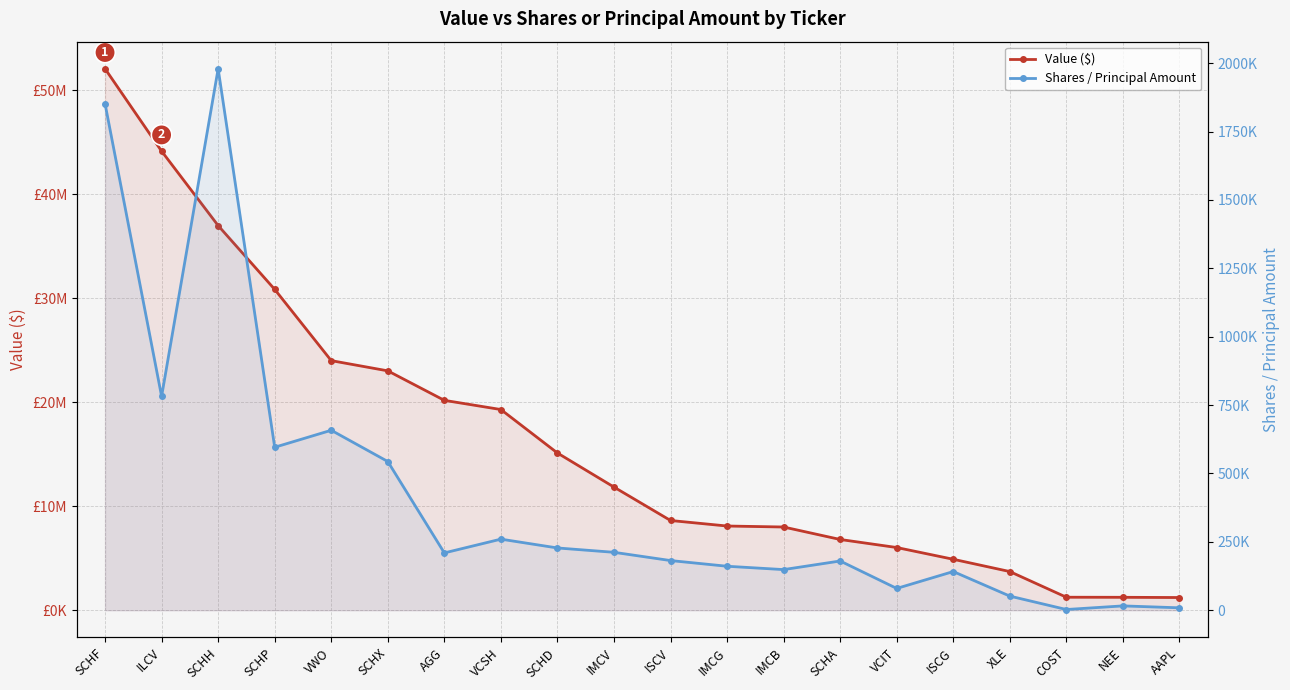

How many values in the Shares / Principal Amount series are below 209567?

10